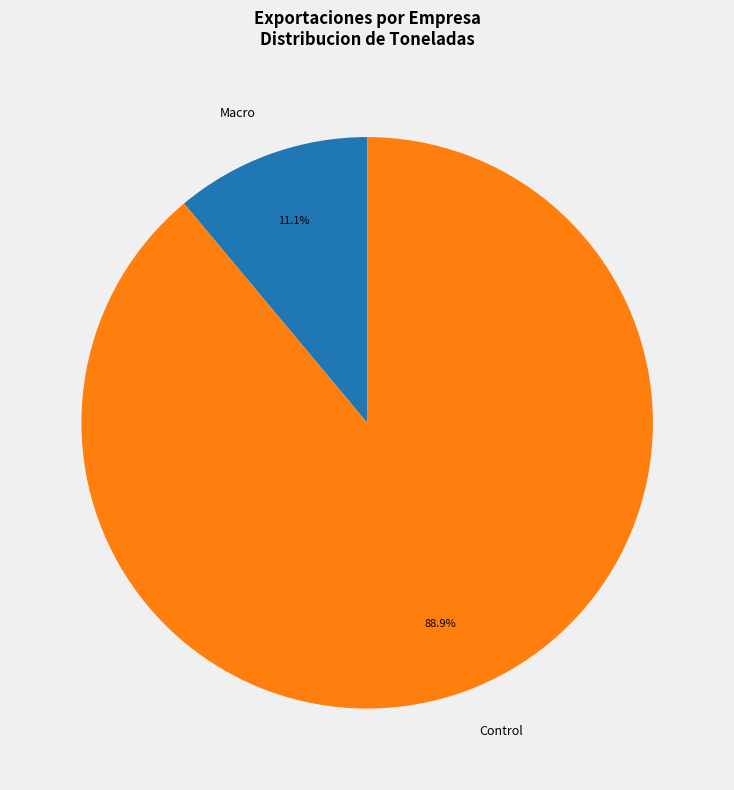

Combined, do Control and Macro account for over 50%?

Yes